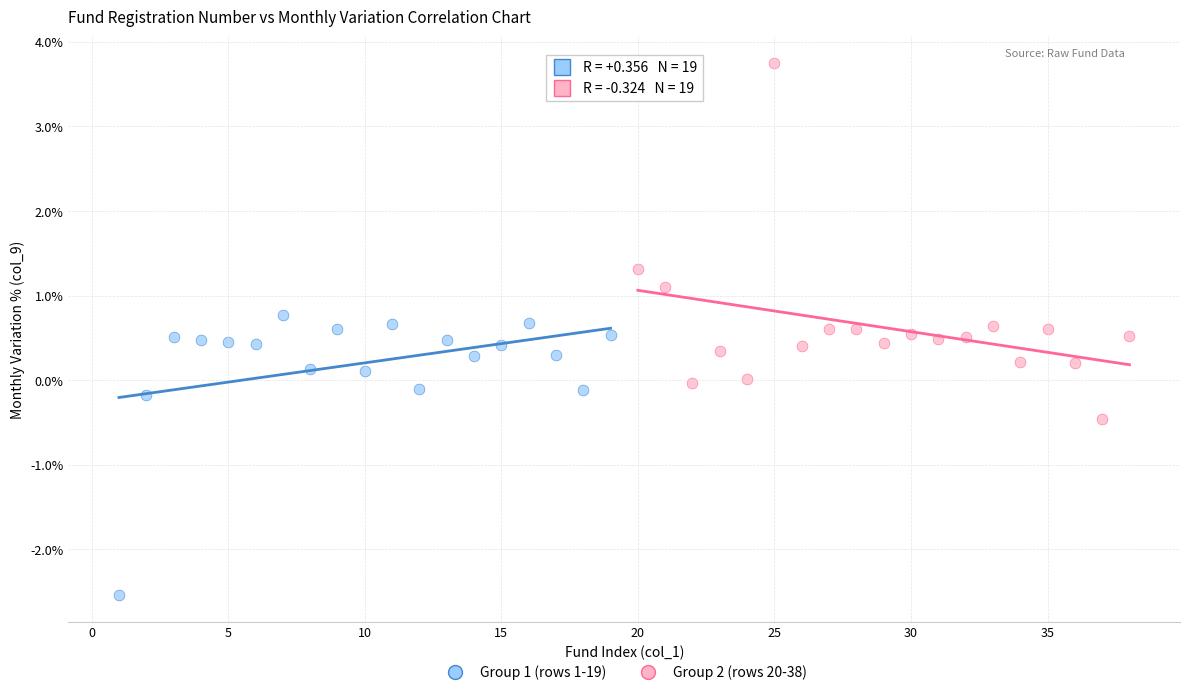

Which series has the widest spread of Y values?

Group 2 (rows 20-38)